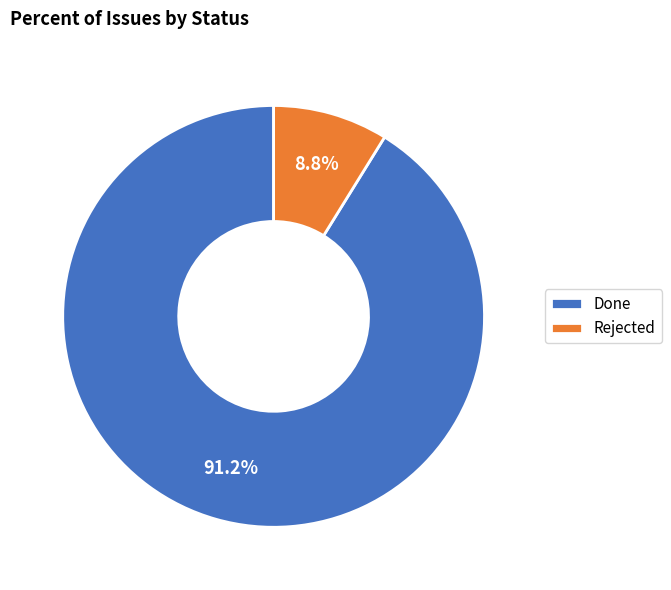

What is the total percentage of Done and Rejected?

100.0%